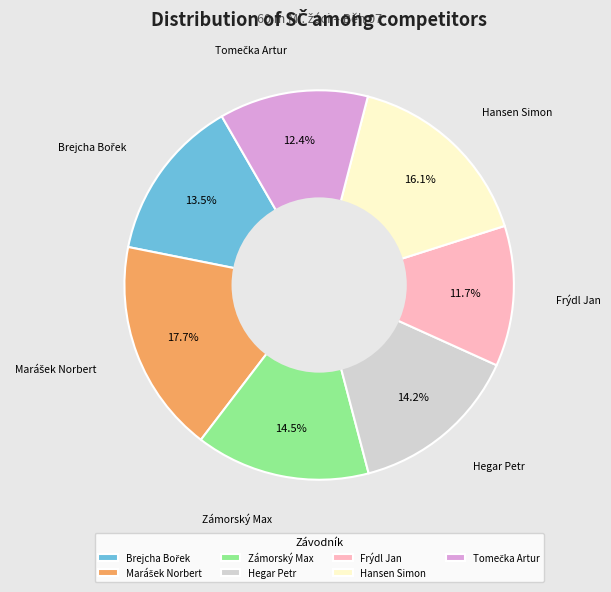

Is there any slice that represents more than half of the pie?

No